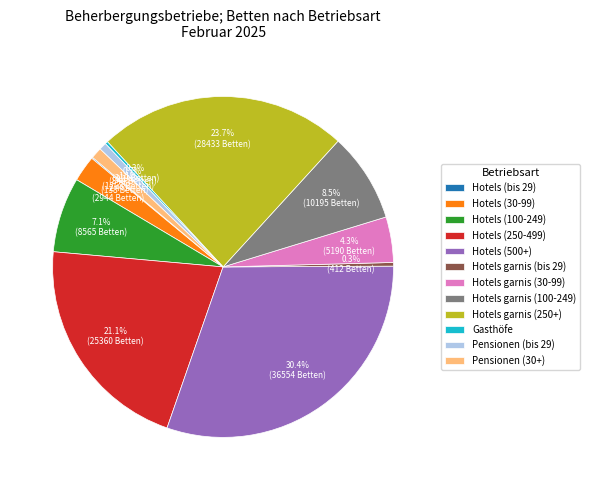

Approximately how many times larger is the value at Hotels (500+) compared to Hotels garnis (bis 29)?

88.7